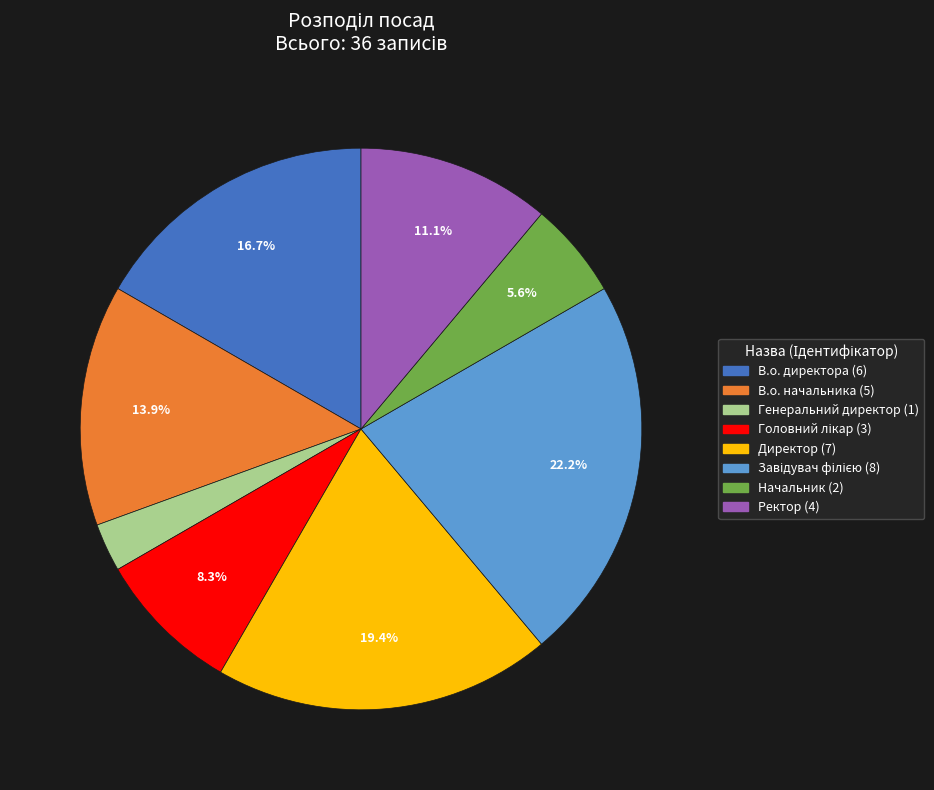

Does any single category account for the majority?

No